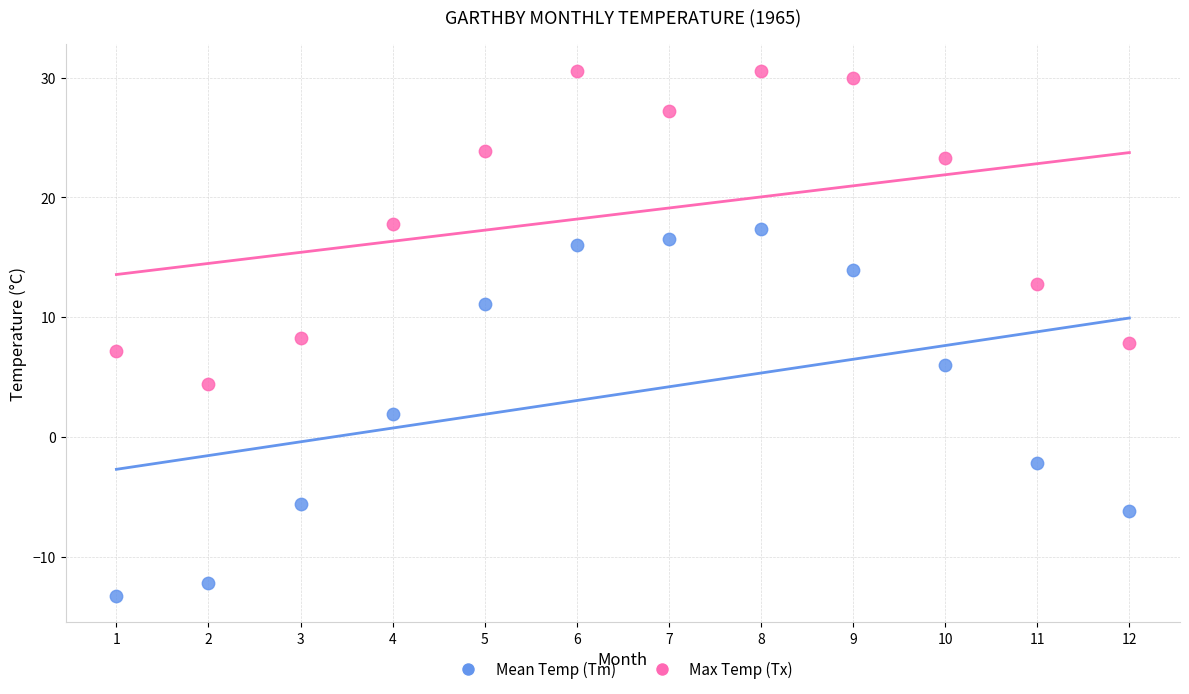

Which series has the largest Y range (max minus min)?

Mean Temp (Tm)